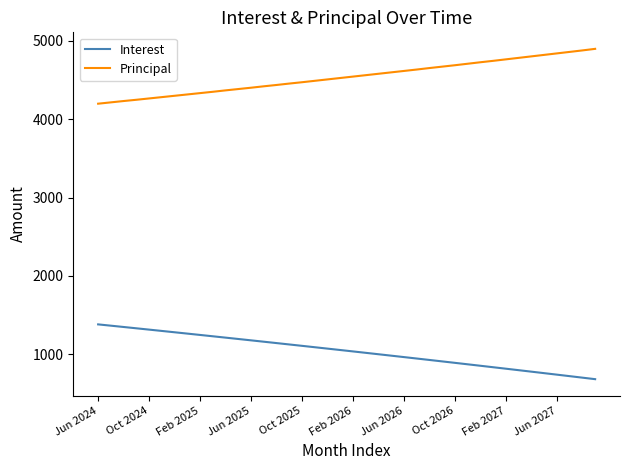

Which series has the largest total across all categories?

Principal